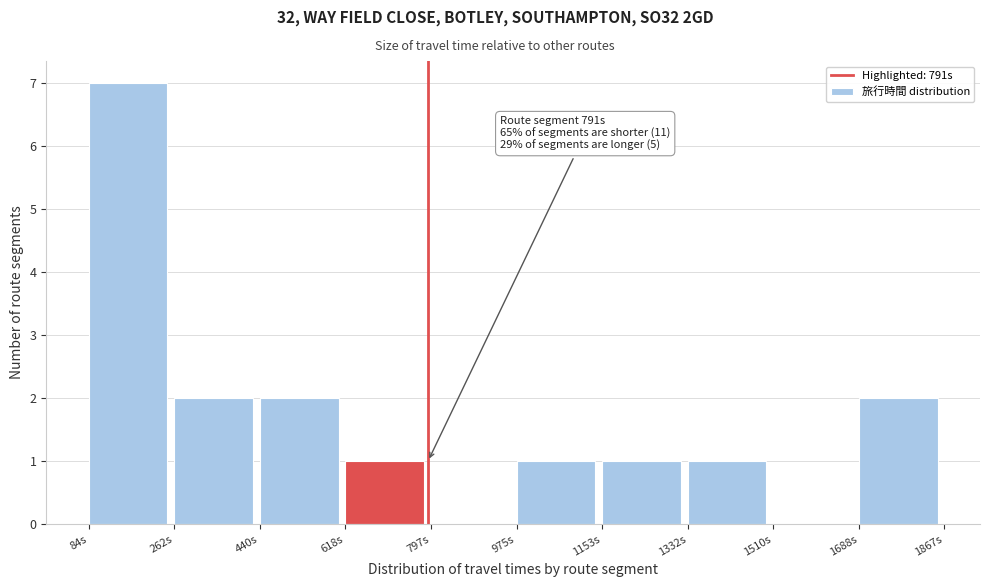

Over which range of the x-axis is the bar tallest?

80 to 260